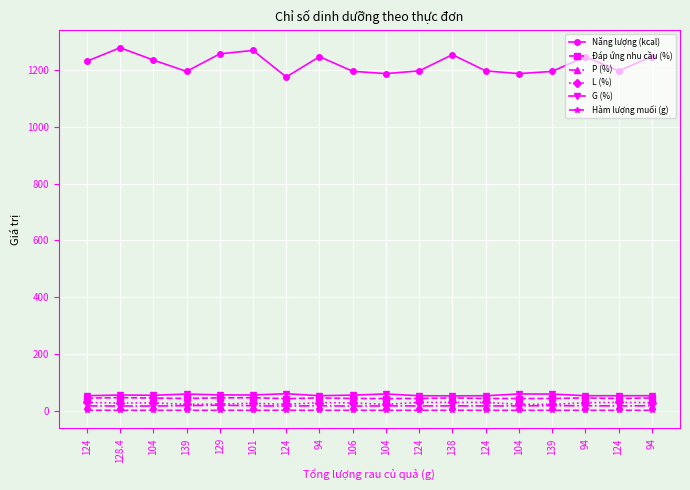

Does the chart have visible grid lines?

Yes